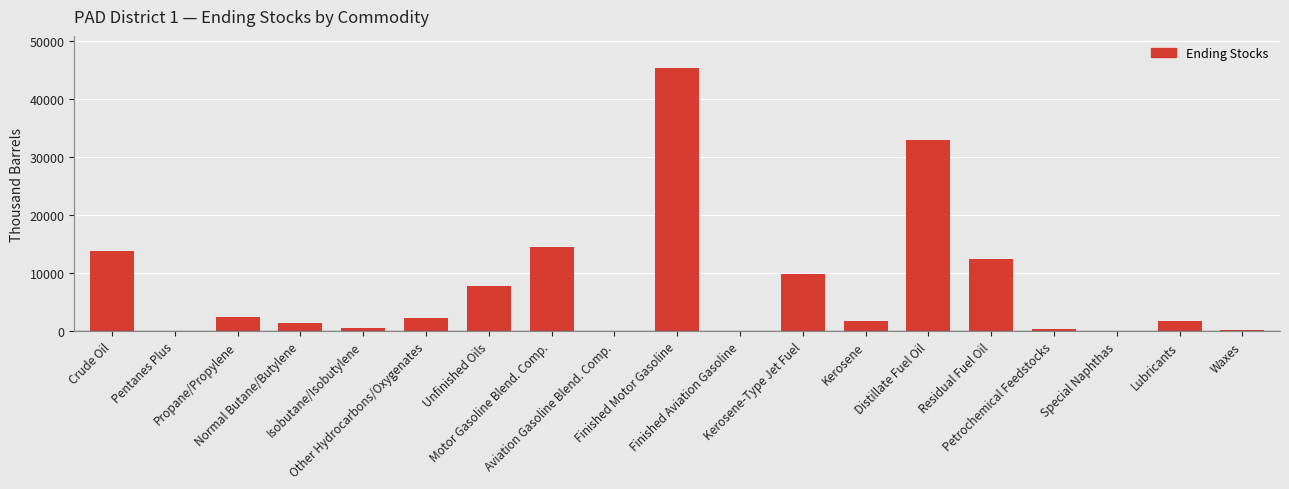

Does the chart contain stacked bars?

No